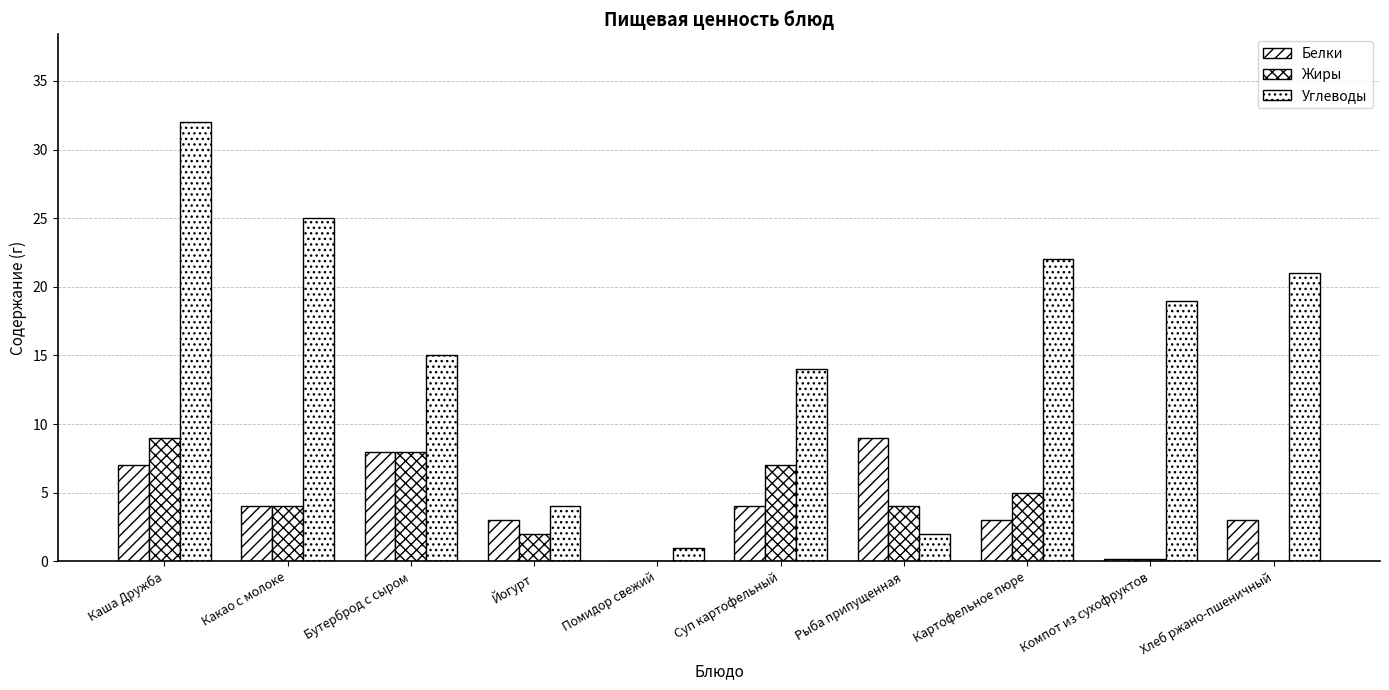

Which series has the widest spread of values?

Углеводы